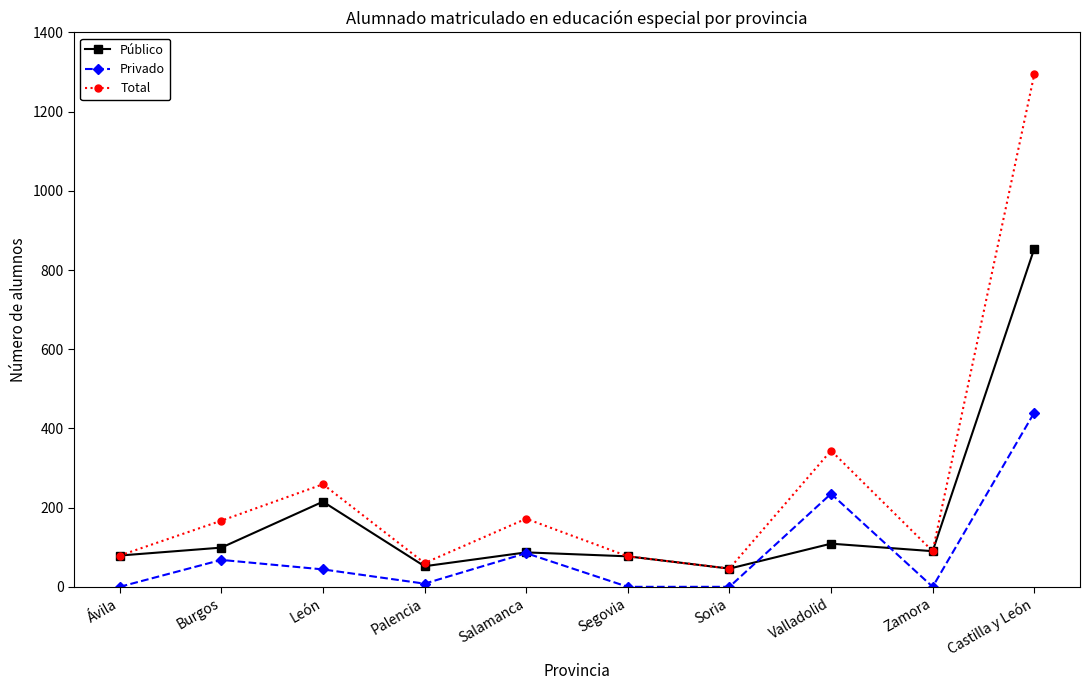

What are all the series names shown in the legend?

Público, Privado, Total